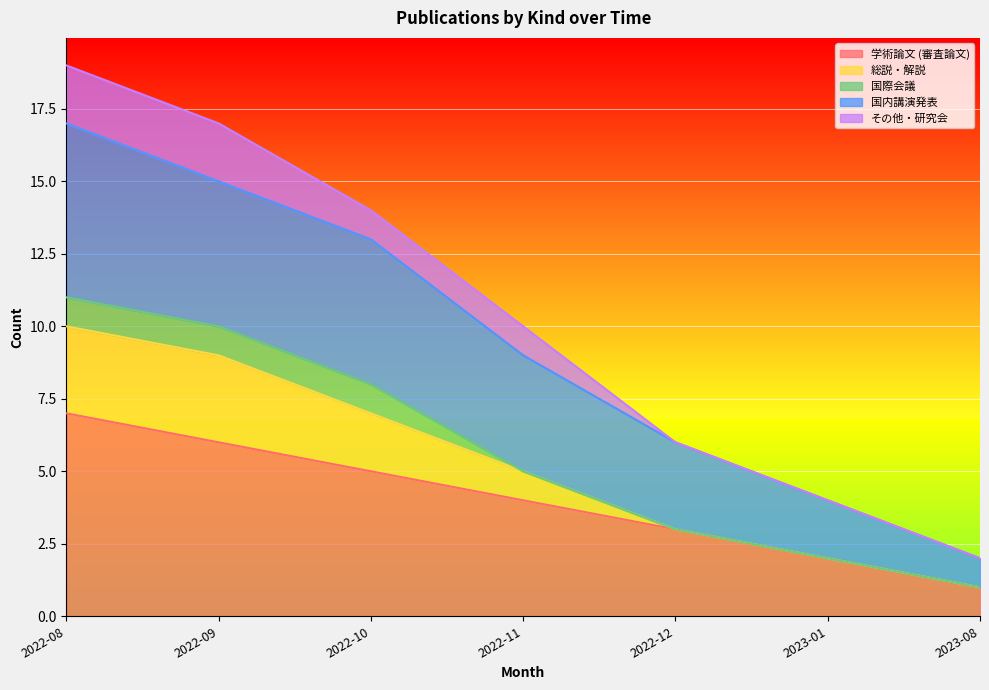

Does the chart display data point markers on the line(s)?

No